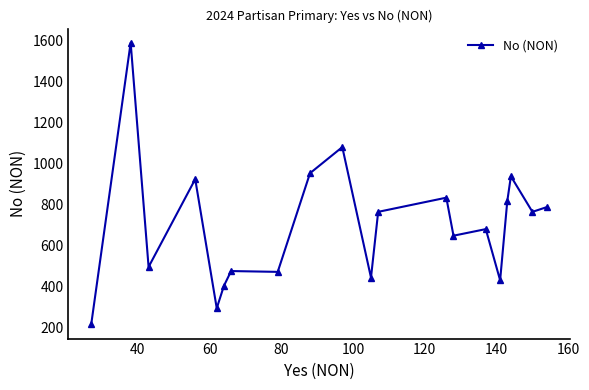

How many series are shown in this chart?

1